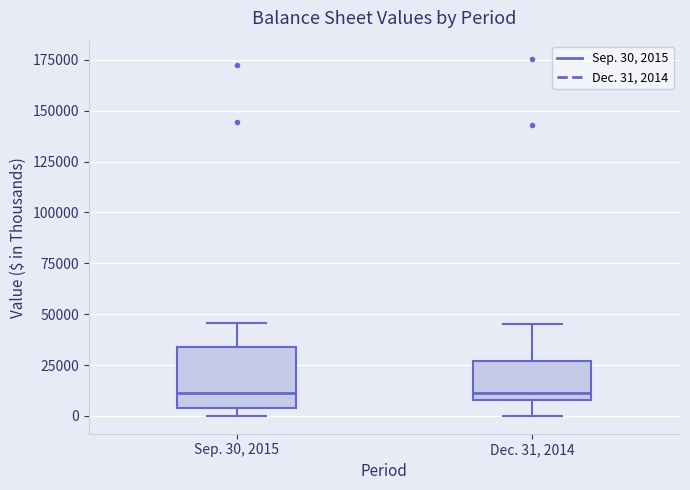

Reading left to right, read every box against the y-axis: the position of its median line, the range the box covers, and the ends of its whiskers. The values are not printed on the chart, so give them approximately, as read against the axis.

Sep. 30, 2015: median 10000, box 5000 to 35000, whiskers 0 to 45000
Dec. 31, 2014: median 10000 (just above the box's lower edge), box 10000 to 25000, whiskers 0 to 45000